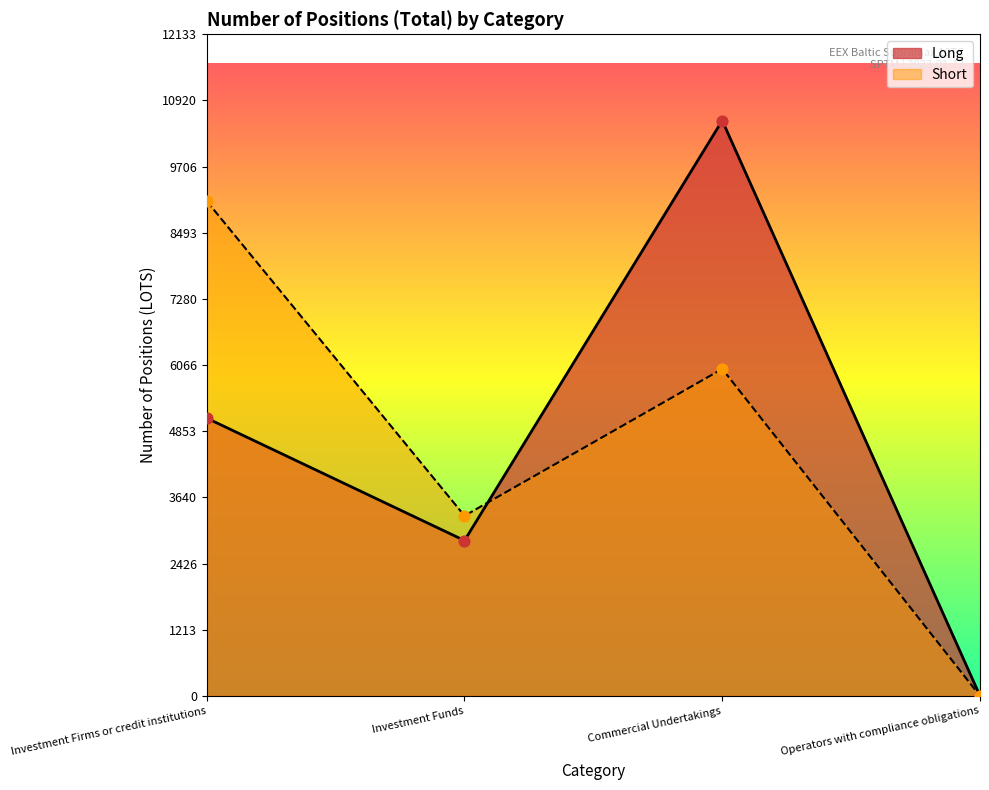

What are all the series names shown in the legend?

Long, Short